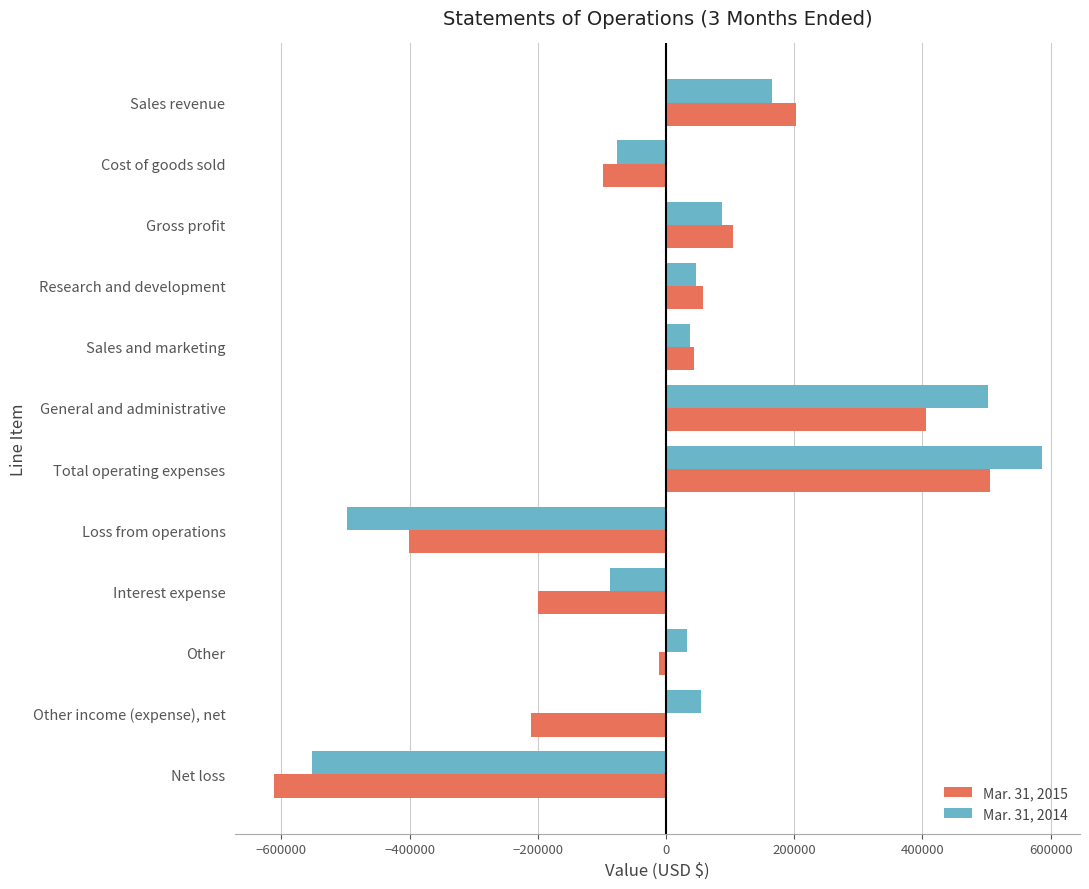

What is the spread (max minus min) of values at Research and development?

10312